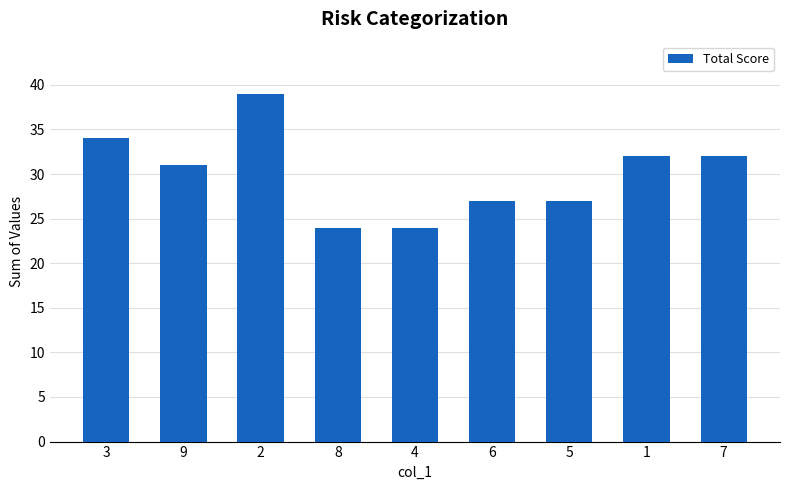

What is the sum of all values?

270